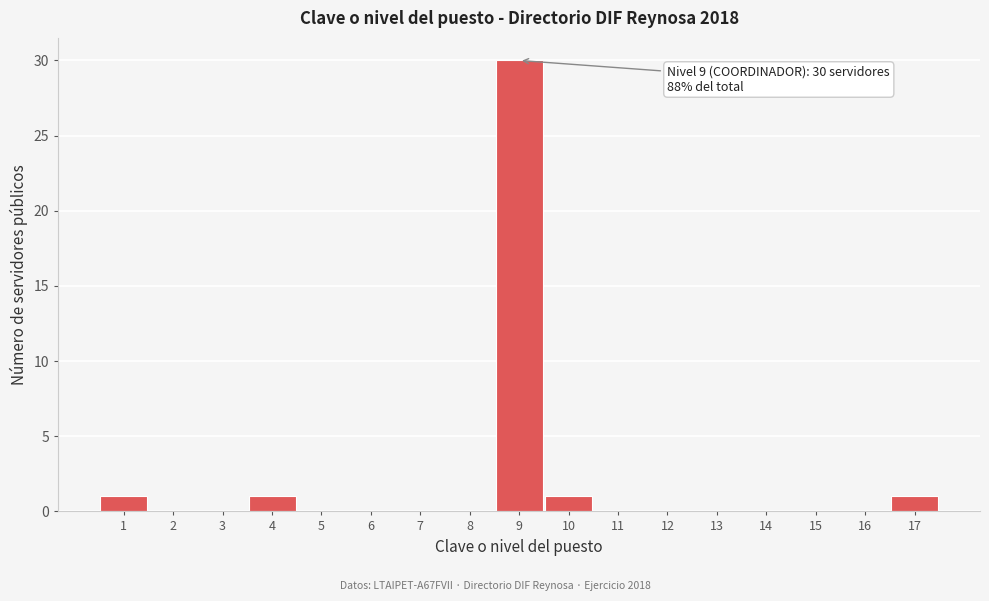

Reading right to left, what are all the values shown in this chart?

17=1	16=0	15=0	14=0	13=0	12=0	11=0	10=1	9=30	8=0	7=0	6=0	5=0	4=1	3=0	2=0	1=1